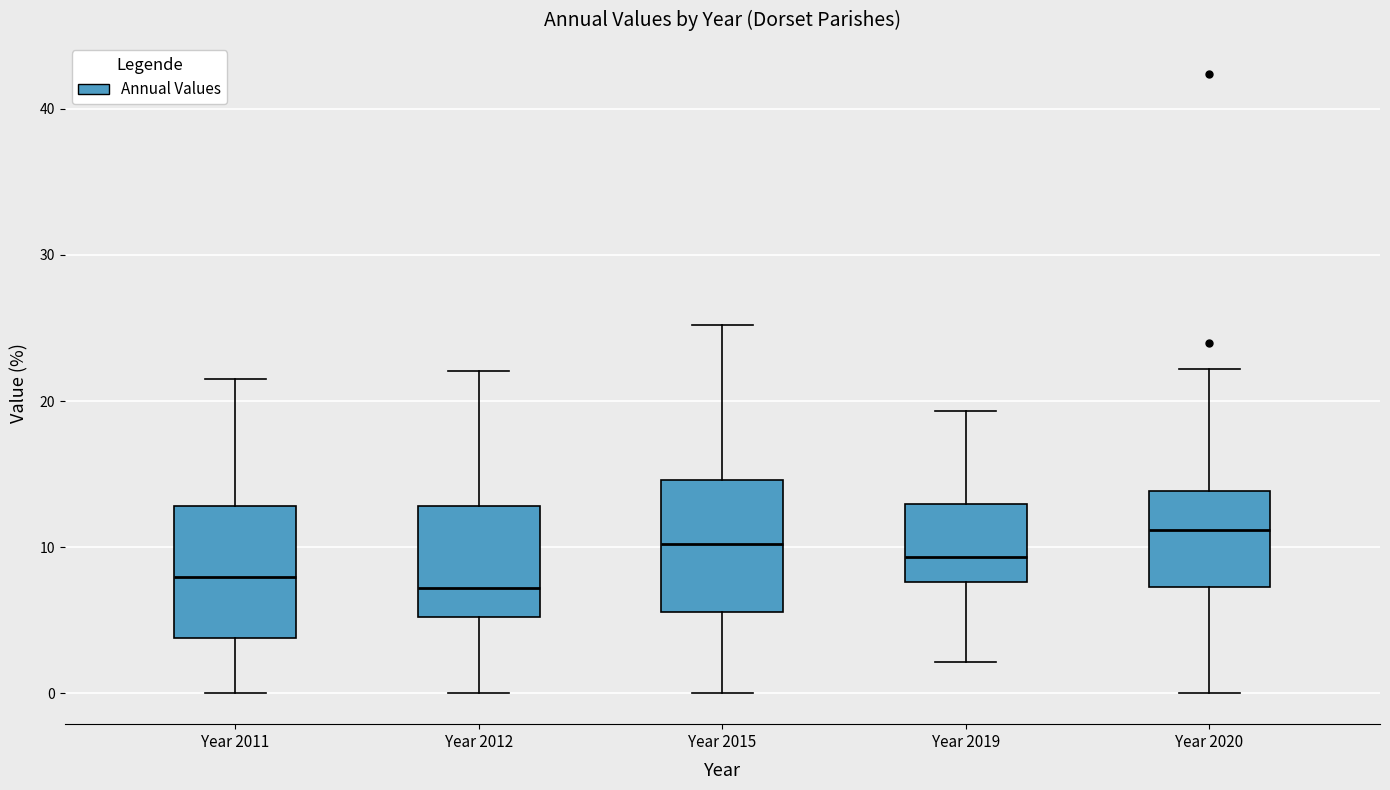

Reading left to right, read every box against the y-axis: the position of its median line, the range the box covers, and the ends of its whiskers. The values are not printed on the chart, so give them approximately, as read against the axis.

Year 2011: median 8, box 4 to 13, whiskers 0 to 22
Year 2012: median 7, box 5 to 13, whiskers 0 to 22
Year 2015: median 10, box 6 to 15, whiskers 0 to 25
Year 2019: median 9, box 8 to 13, whiskers 2 to 19
Year 2020: median 11, box 7 to 14, whiskers 0 to 22